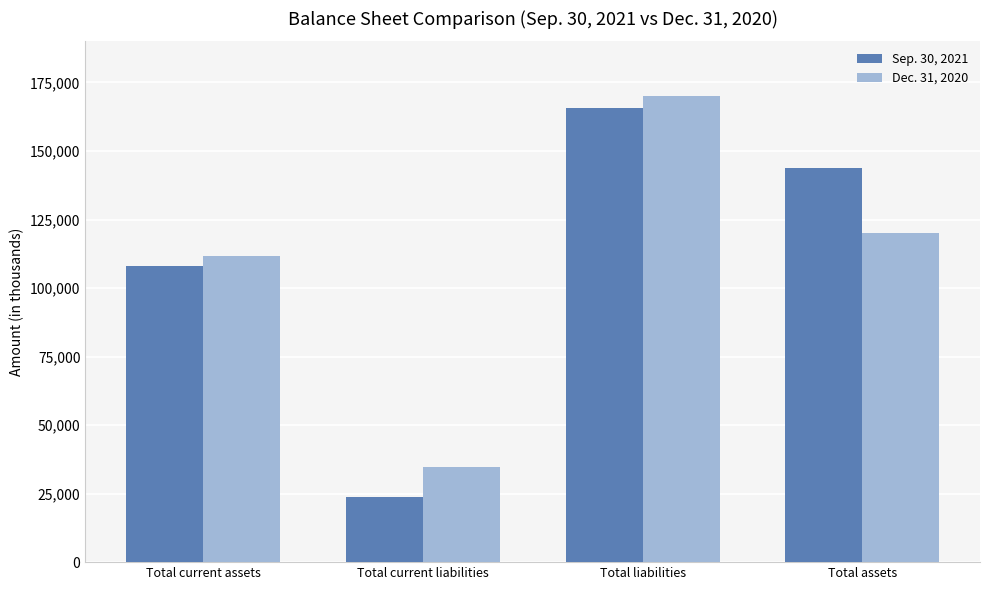

What is the total value across all series at Total current liabilities?

58710